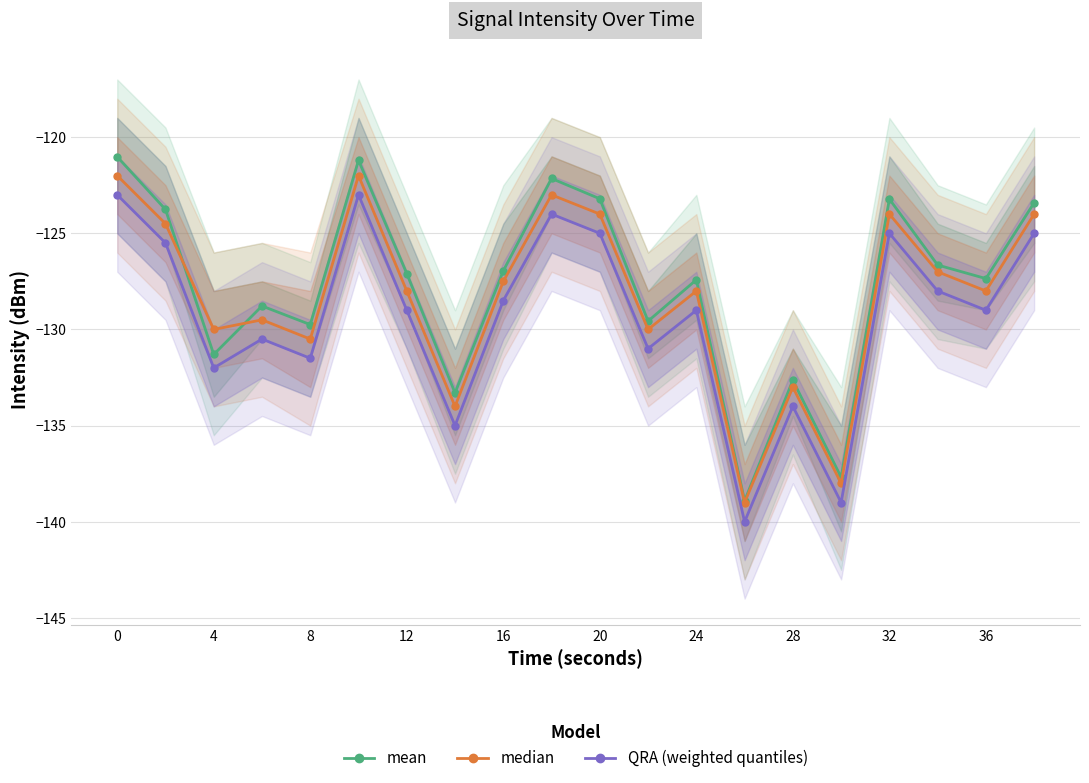

What is the difference between the maximum and minimum values in the QRA (weighted quantiles) series?

17.0